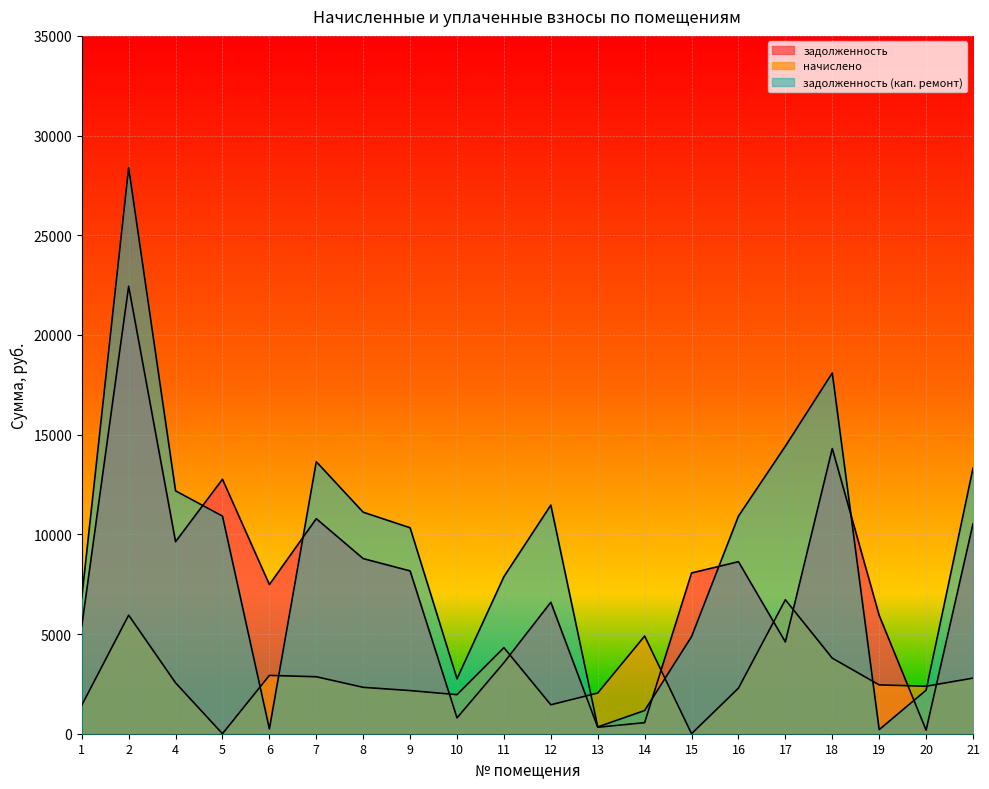

How many times do задолженность (кап. ремонт) and задолженность cross each other?

6